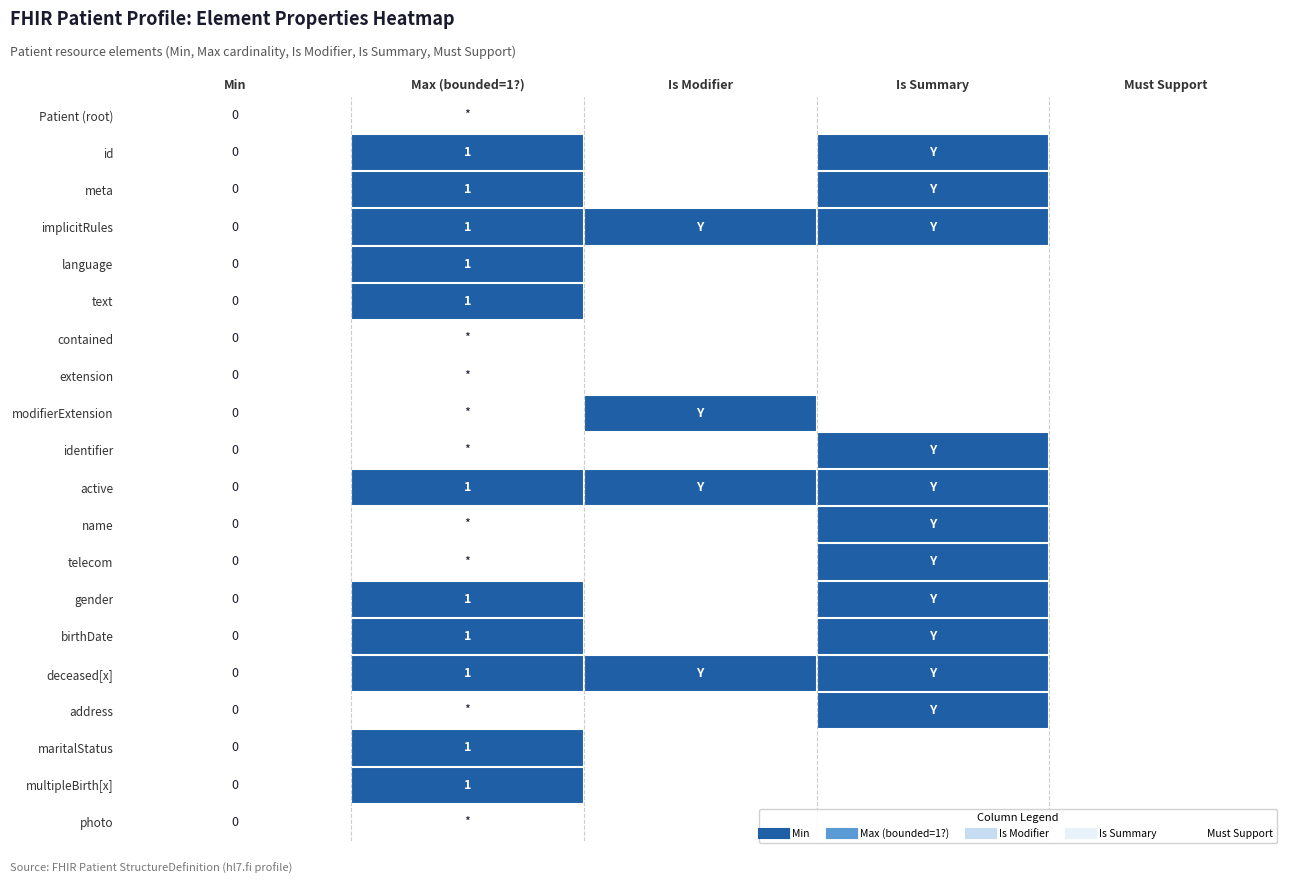

How many categories are shown in the chart?

5